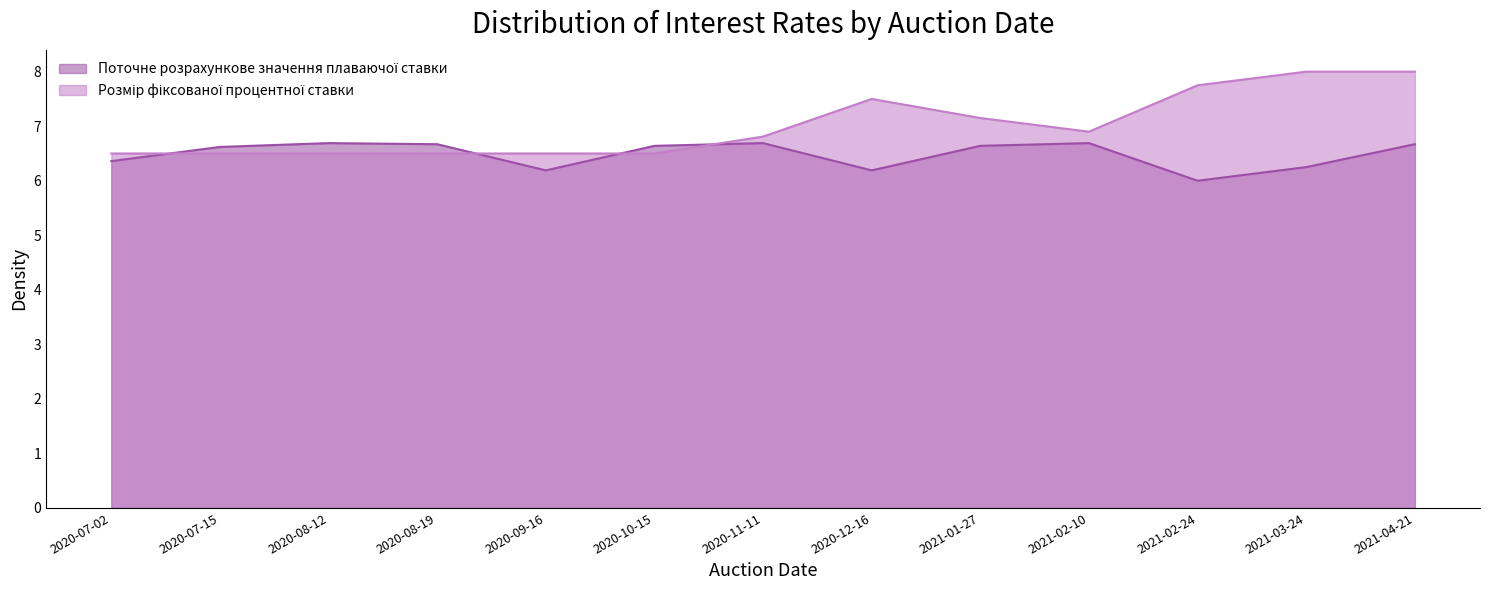

Is it true that Розмір фіксованої процентної ставки equals 2.3 at 2020-08-12?

False